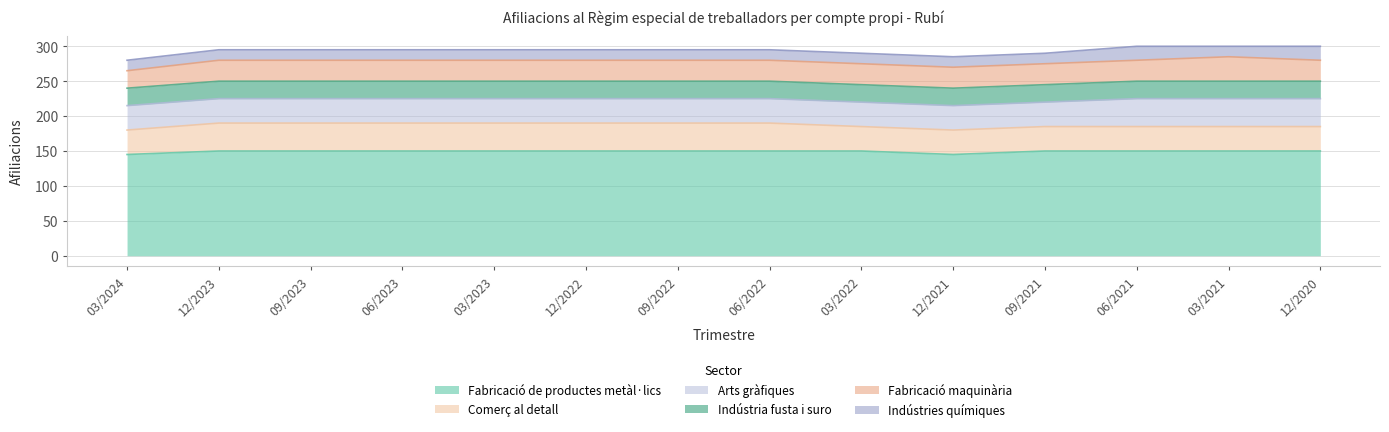

At how many categories does at least one series exceed 31?

14